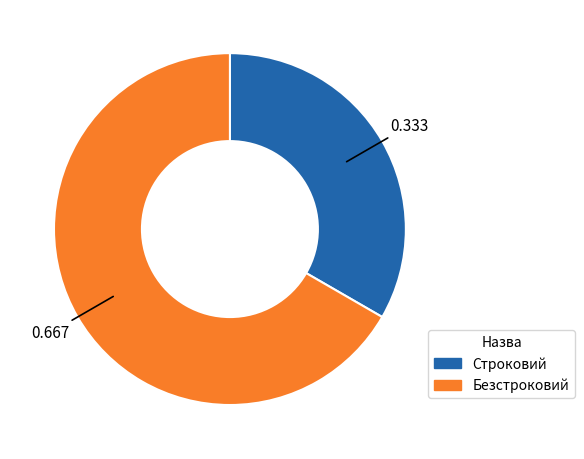

Do Безстроковий and Строковий together represent more than half of the pie?

Yes